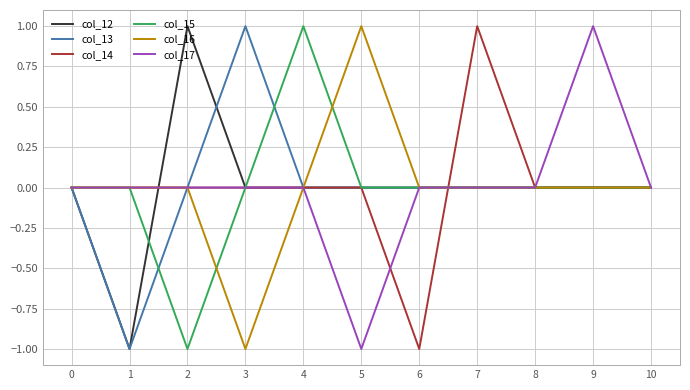

Is the value of col_15 at 4 greater than the value of col_16 at 2?

Yes